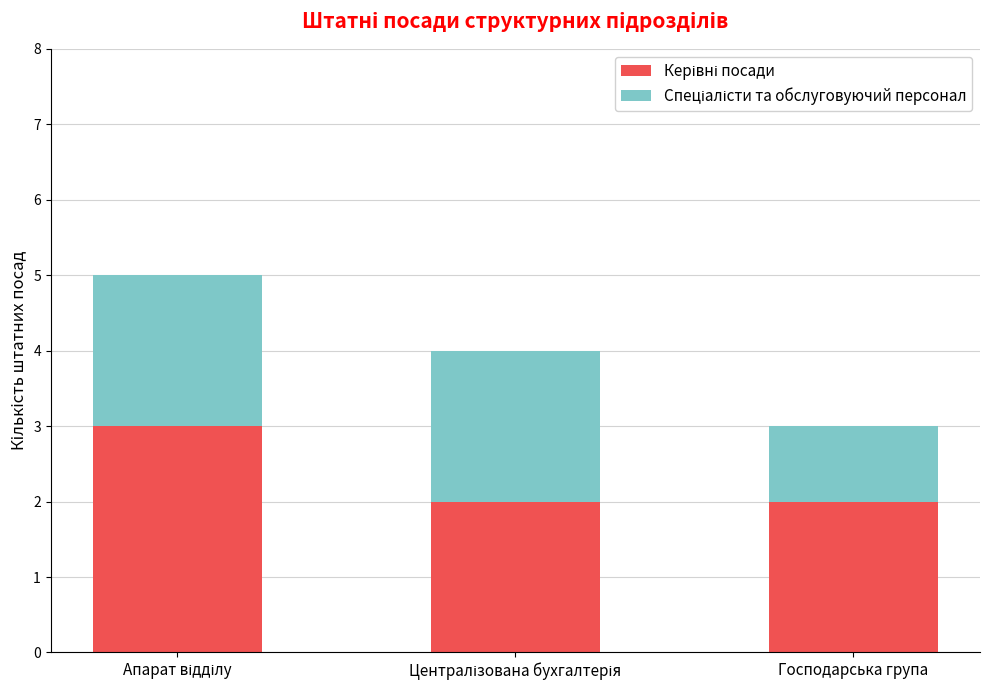

Read the Керівні посади value at Апарат відділу.

3